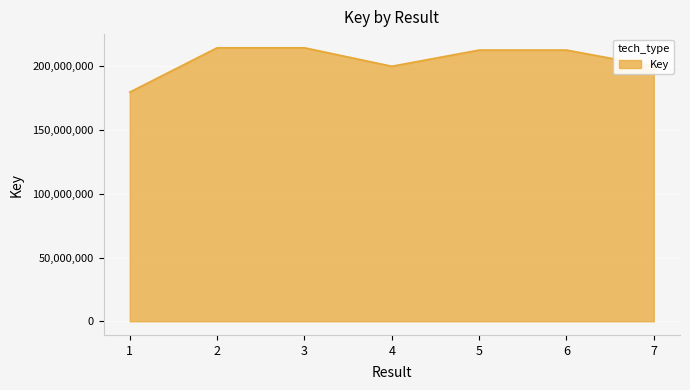

What is the difference between the second highest and minimum values?

34760206